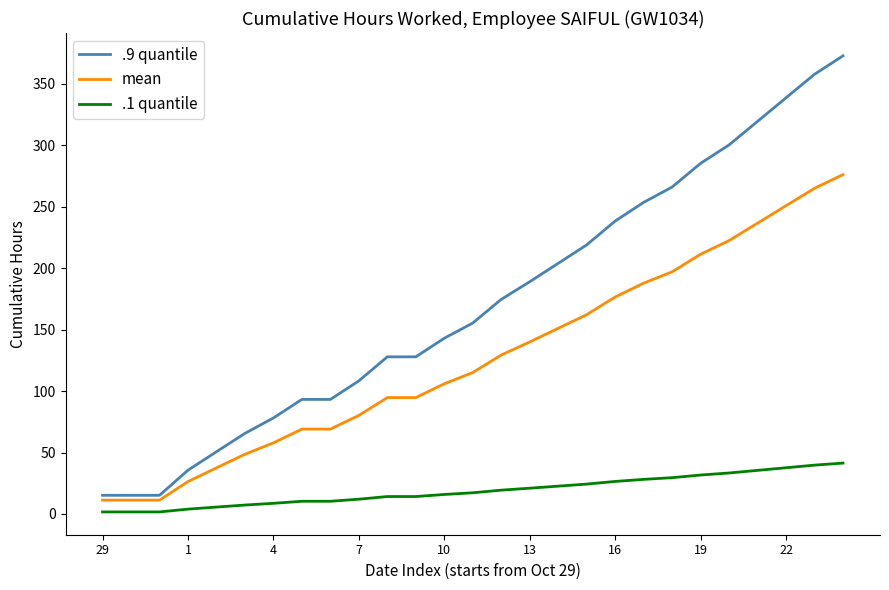

Which series has the largest total across all categories?

.9 quantile